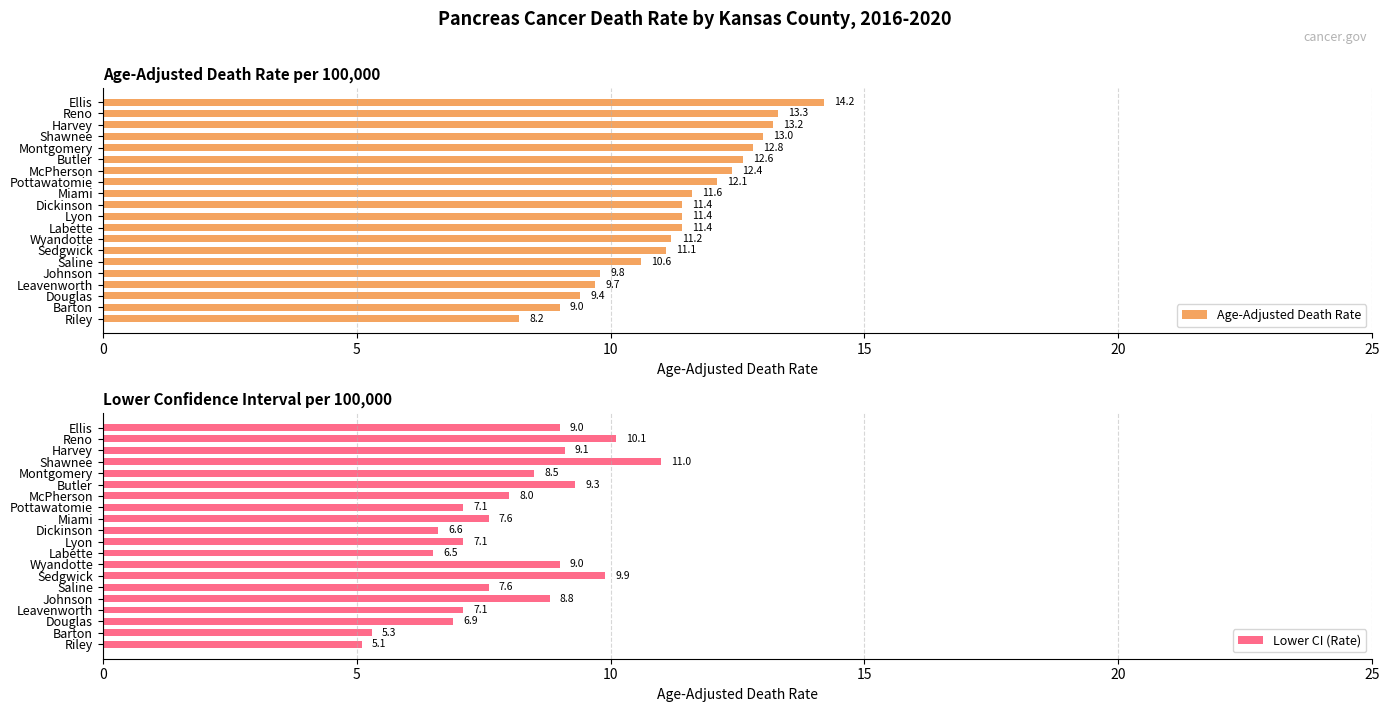

What is the highest value of the Lower CI (Rate) series?

11.0